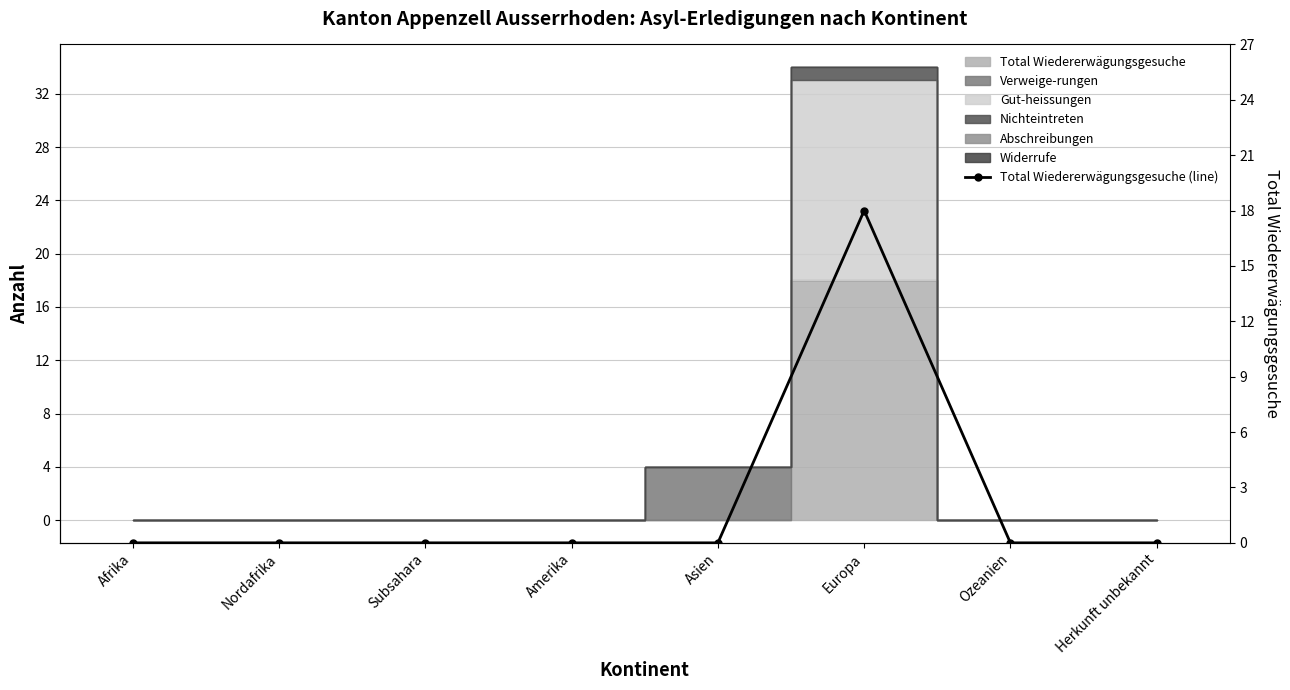

Which label corresponds to the largest value in the chart?

Europa